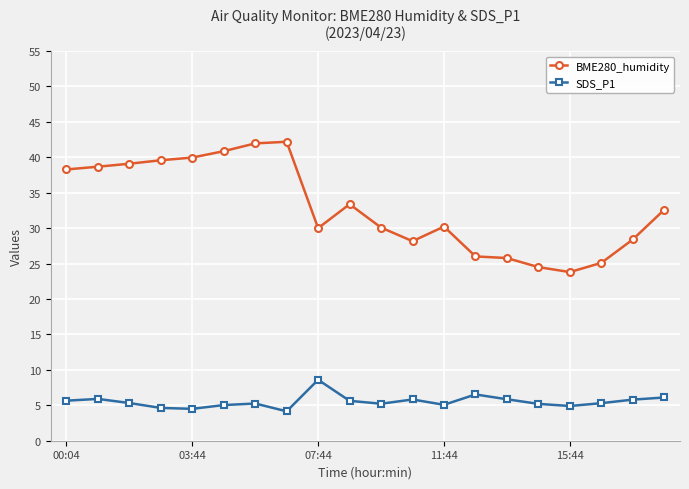

True or false: SDS_P1 and BME280_humidity intersect in this chart.

False